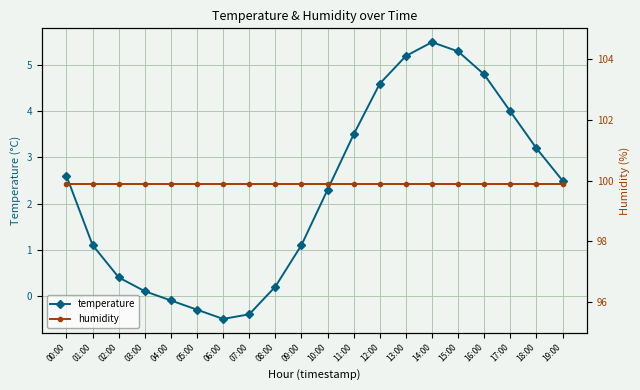

At which label is temperature closest to 2?

10:00